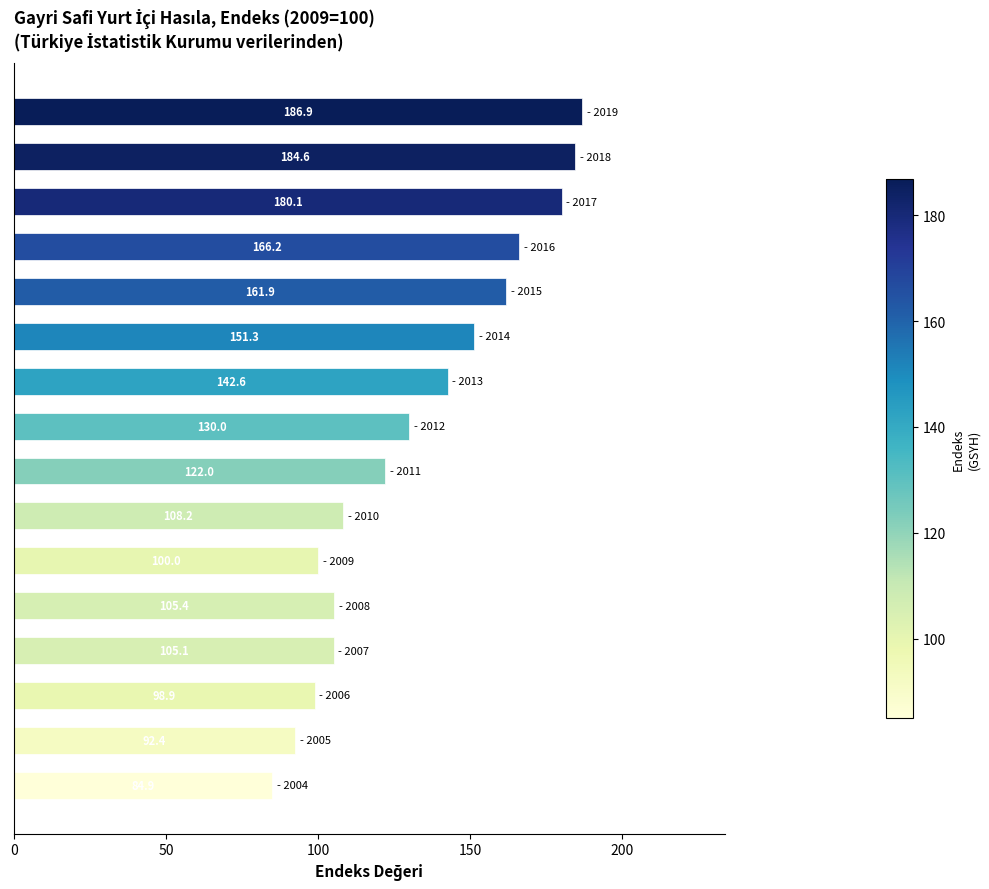

What is the smallest value displayed?

84.9